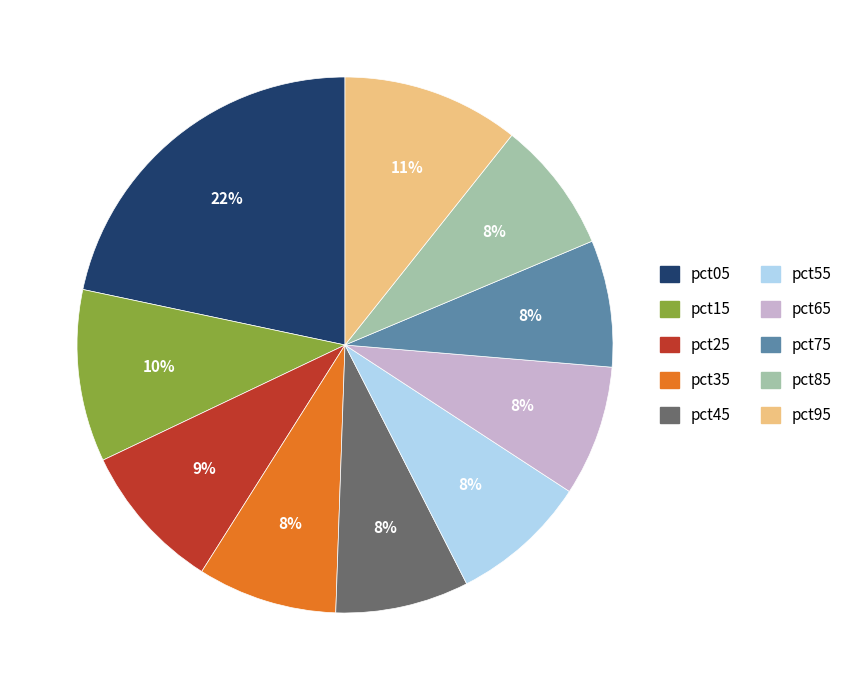

Combined, do pct55 and pct15 account for over 50%?

No